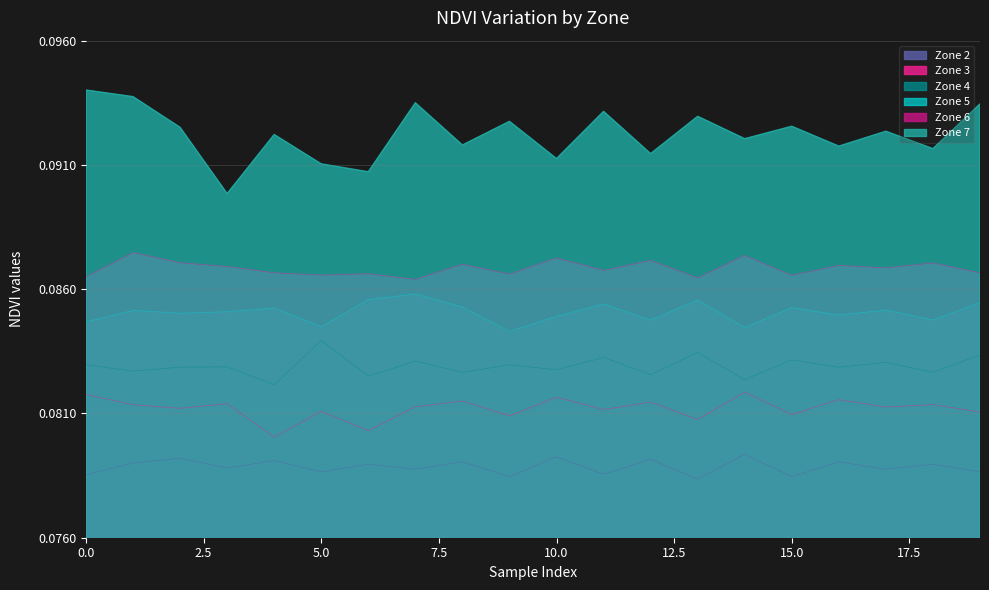

What is the highest value of the Zone 3 series?

0.1